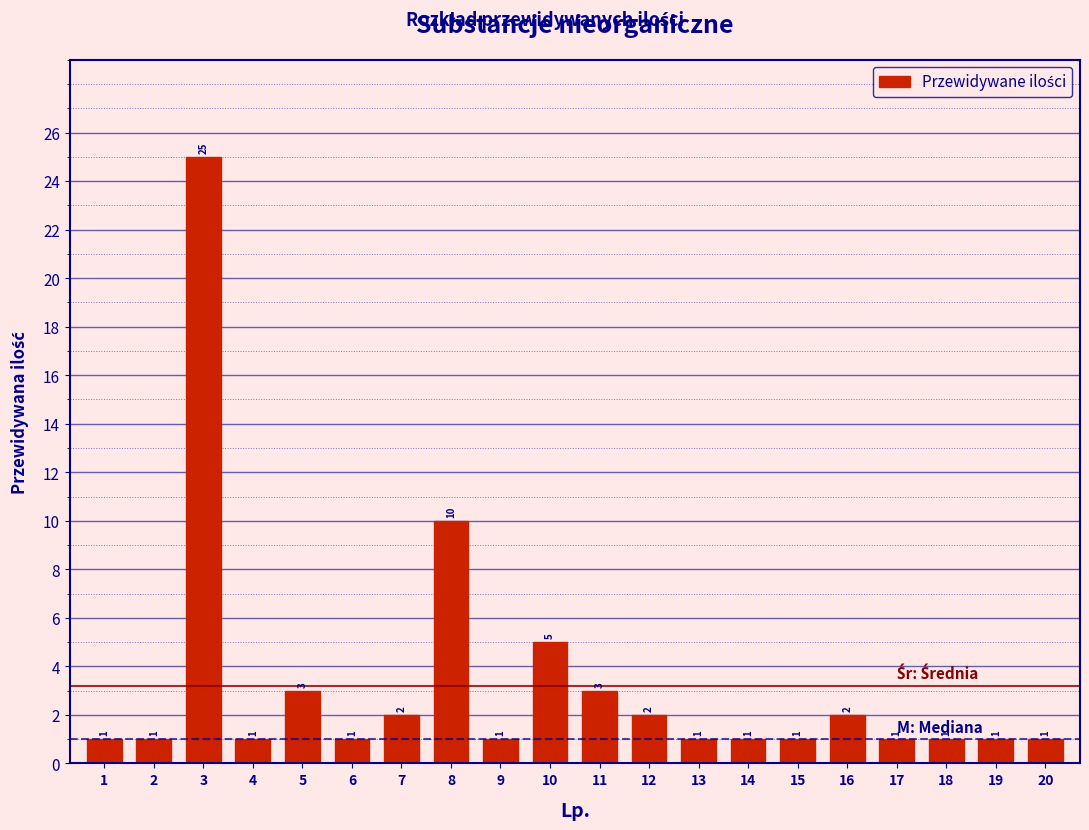

Reading left to right, list all the values displayed in this chart.

1=1	2=1	3=25	4=1	5=3	6=1	7=2	8=10	9=1	10=5	11=3	12=2	13=1	14=1	15=1	16=2	17=1	18=1	19=1	20=1